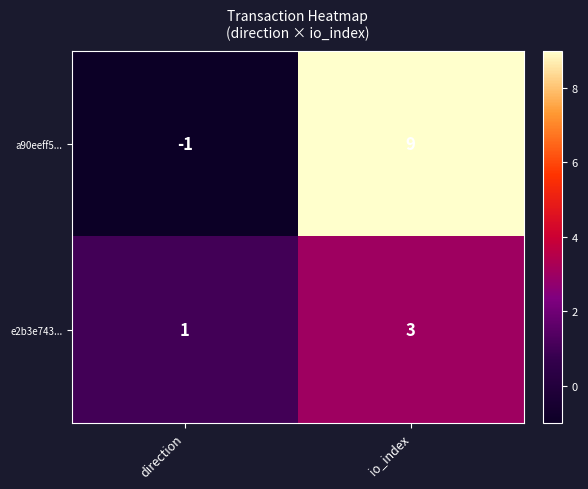

At which category is the sum across all series the highest?

io_index